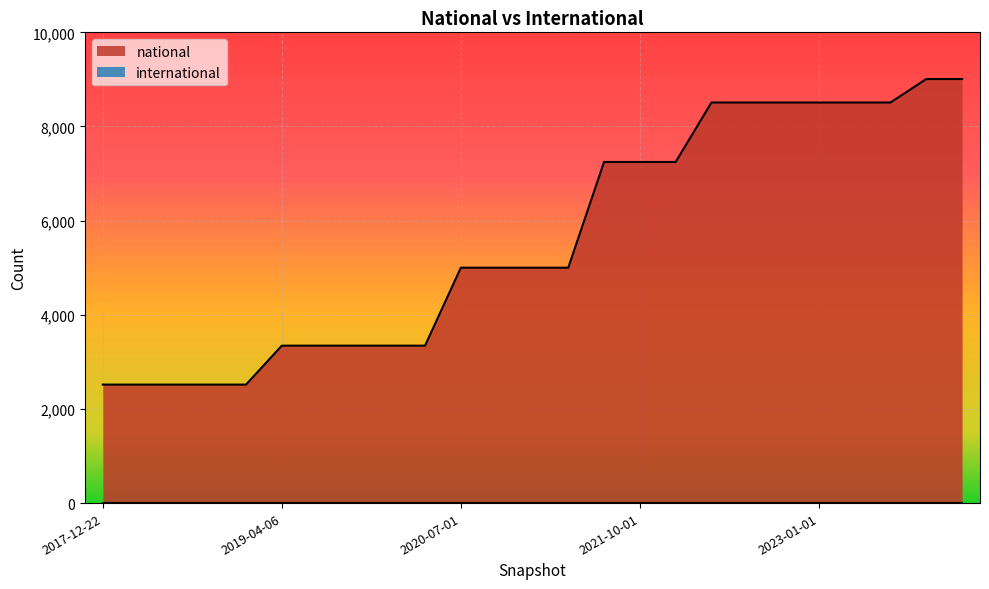

List the labels in order of value, smallest first.

2017-12-22, 2018-04-09, 2018-07-11, 2018-09-28, 2019-01-01, 2019-04-06, 2019-07-01, 2019-10-09, 2020-01-01, 2020-04-01, 2020-07-01, 2020-10-01, 2021-01-01, 2021-04-01, 2021-07-01, 2021-10-01, 2022-01-01, 2022-04-01, 2022-07-01, 2022-10-01, 2023-01-01, 2023-04-01, 2023-07-01, 2023-10-01, 2024-01-01